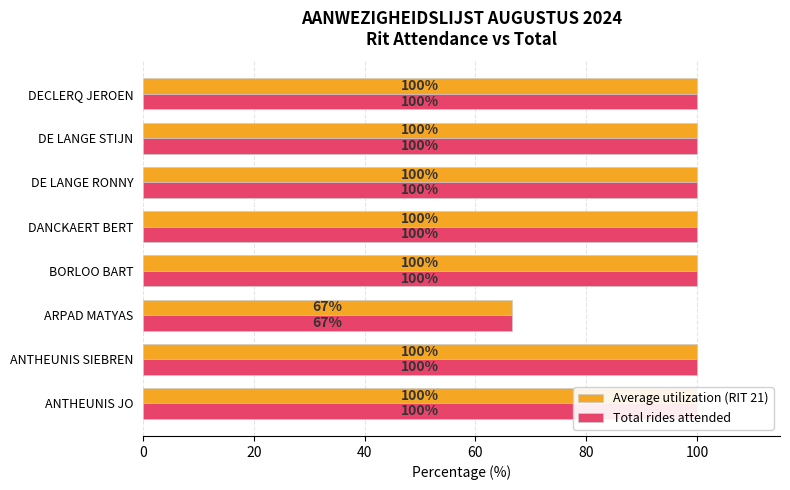

At how many categories does at least one series exceed 84?

7